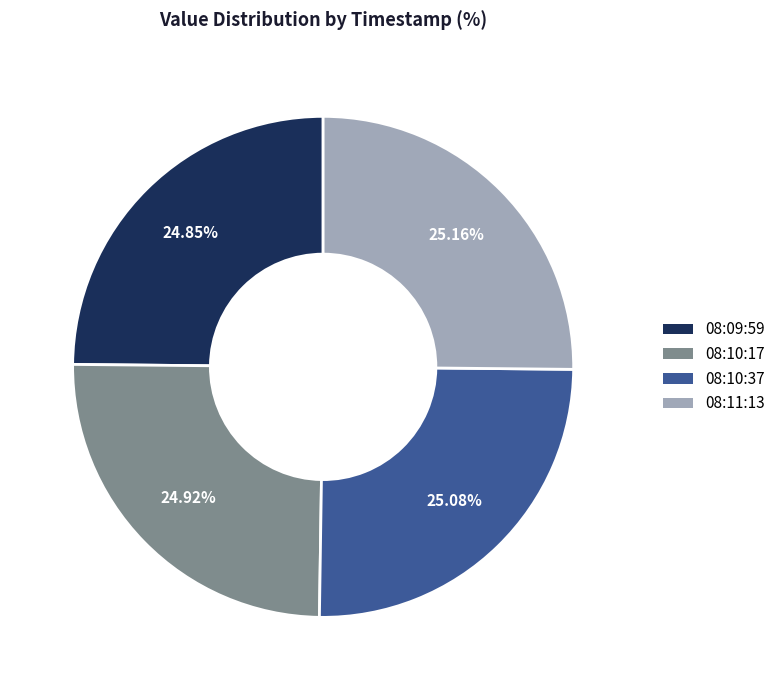

How many slices are in this pie chart?

4